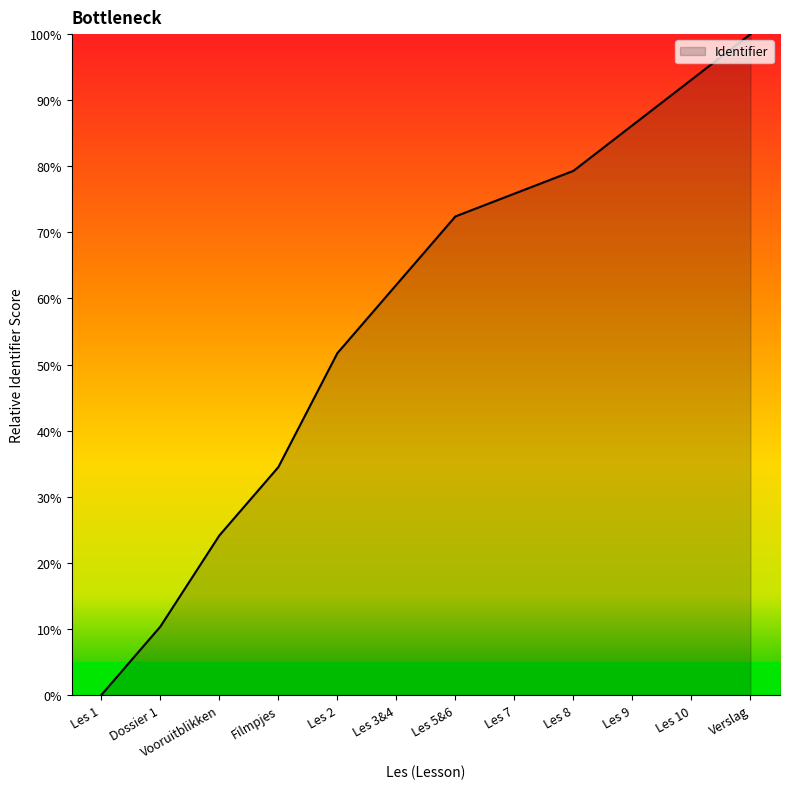

Which category has the lowest value across all series?

Les 1